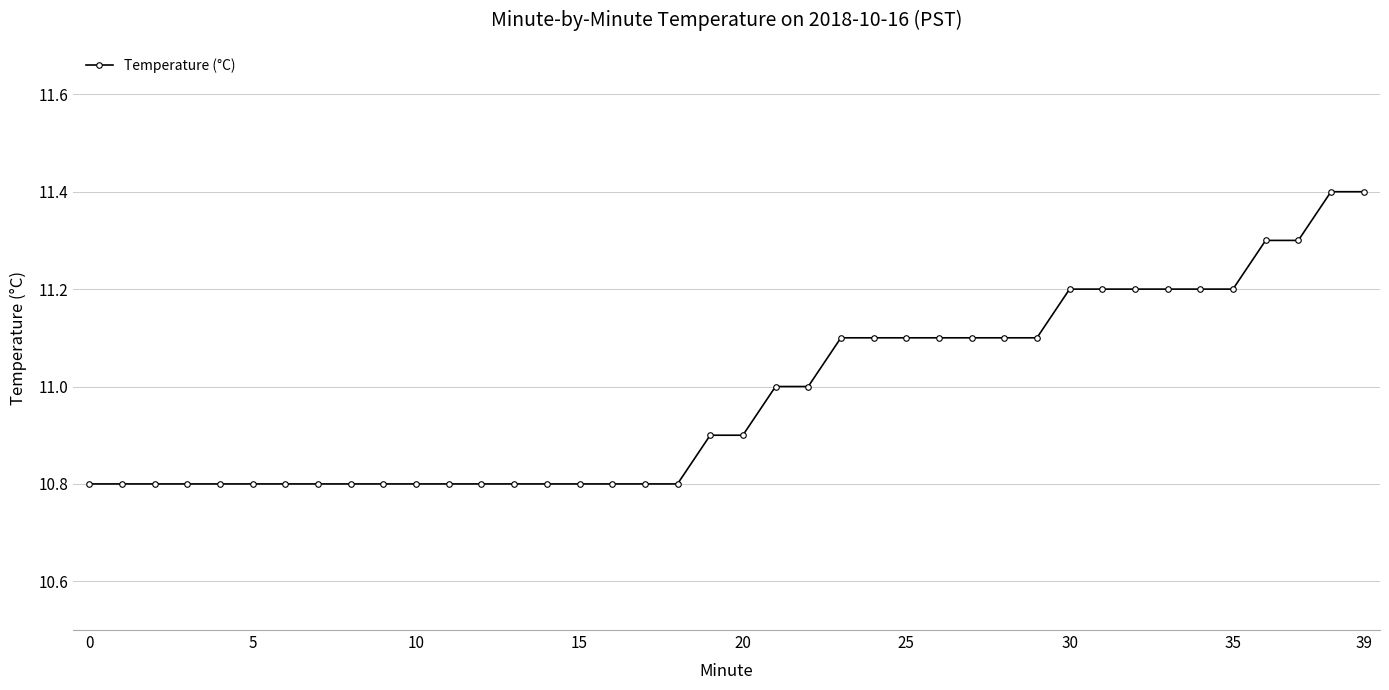

What is the difference between the second highest and minimum values?

0.6